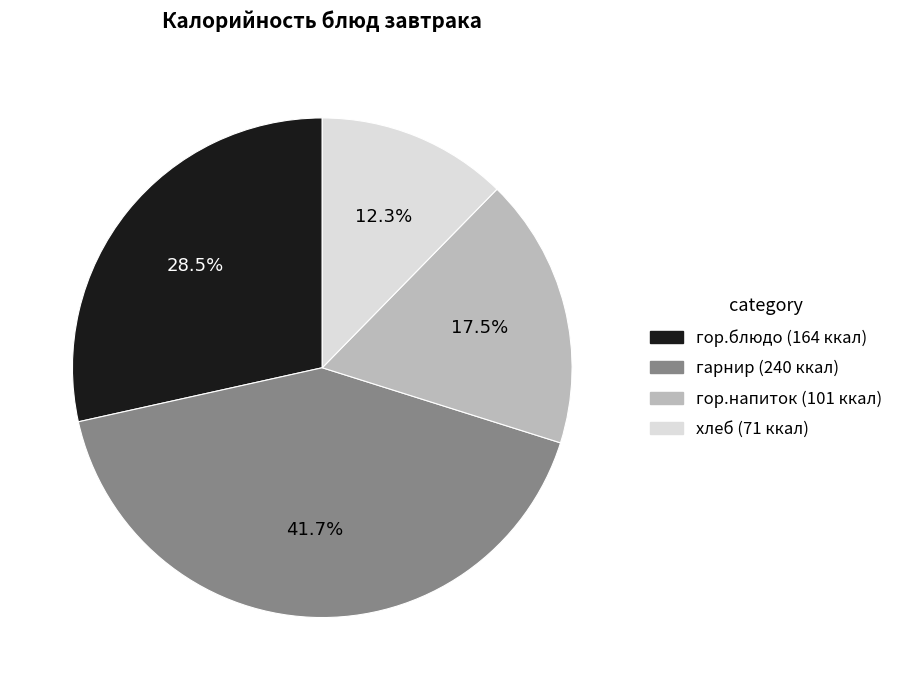

What is the ratio of the value at гор.напиток (101 ккал) to the value at гор.блюдо (164 ккал)?

0.6